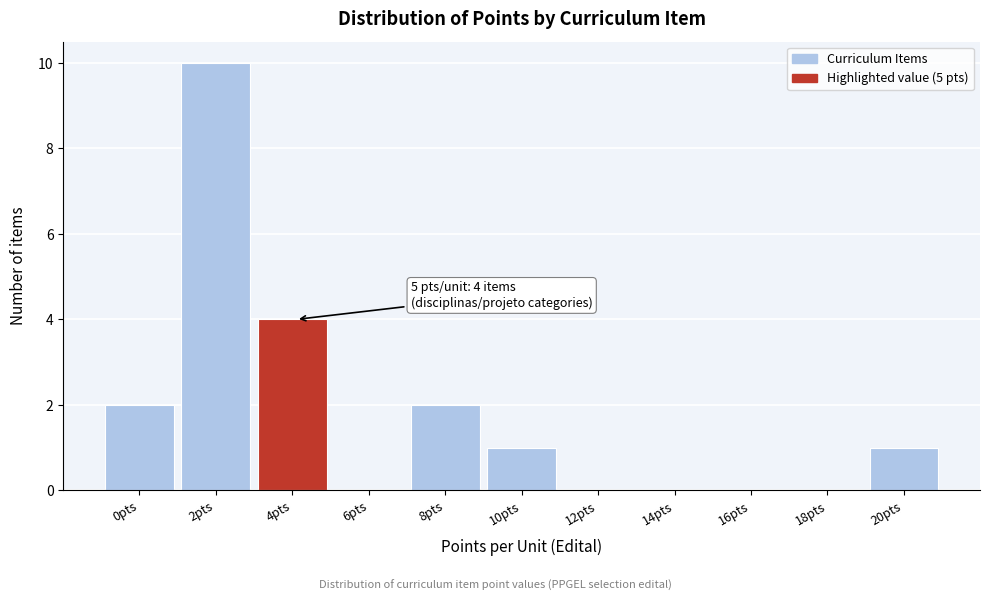

Reading left to right, list all the values displayed in this chart.

0pts=2	2pts=10	4pts=4	6pts=0	8pts=2	10pts=1	12pts=0	14pts=0	16pts=0	18pts=0	20pts=1